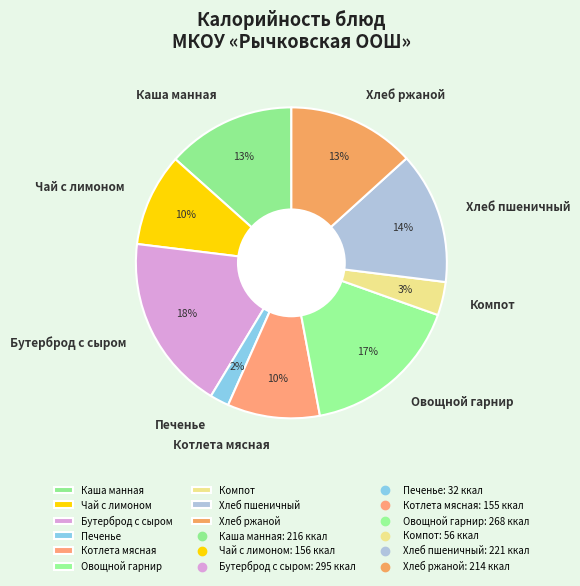

How many segments does this pie chart have?

9